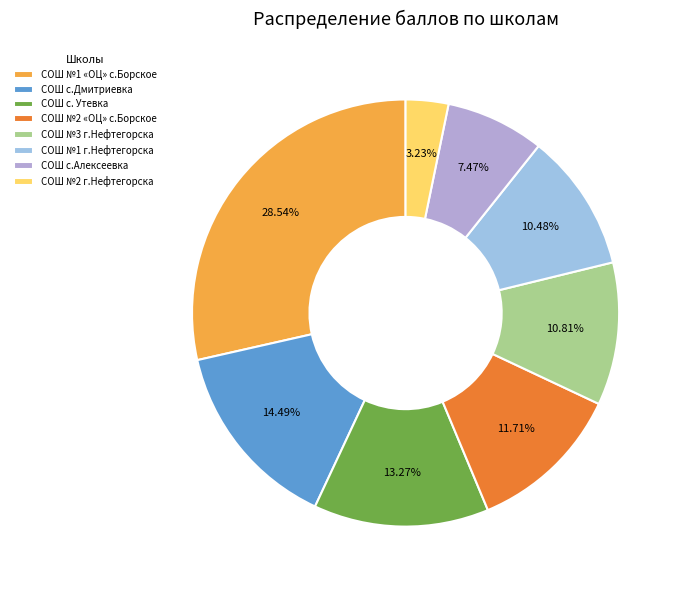

To the nearest percent, what is the difference between the ГБОУ СОШ с. Утевка and ГБОУ СОШ с.Дмитриевка slice percentages?

1%